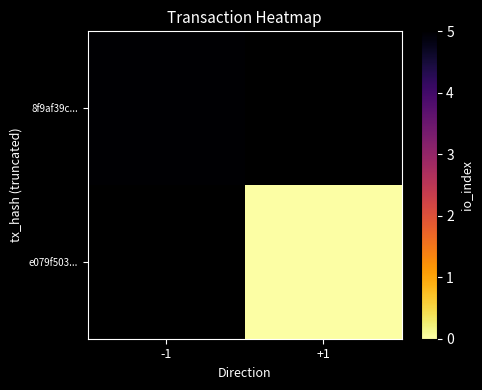

Is the value of 8f9af39c... at -1 greater than the value of e079f503... at -1?

No